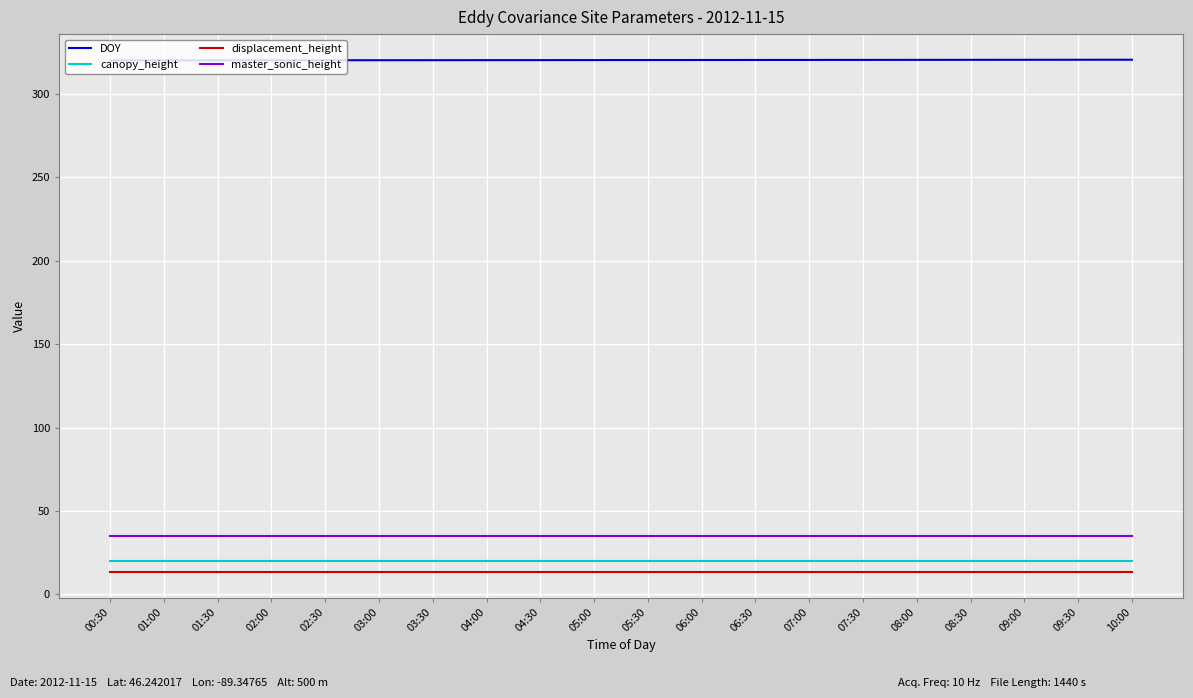

What is the spread (max minus min) of values at 09:00?

307.0